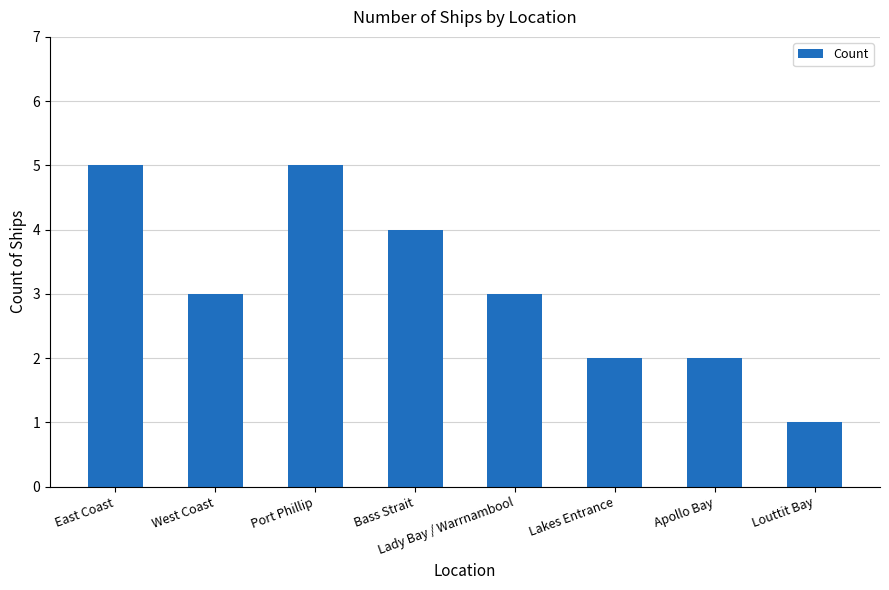

Count the number of categories in the chart.

8